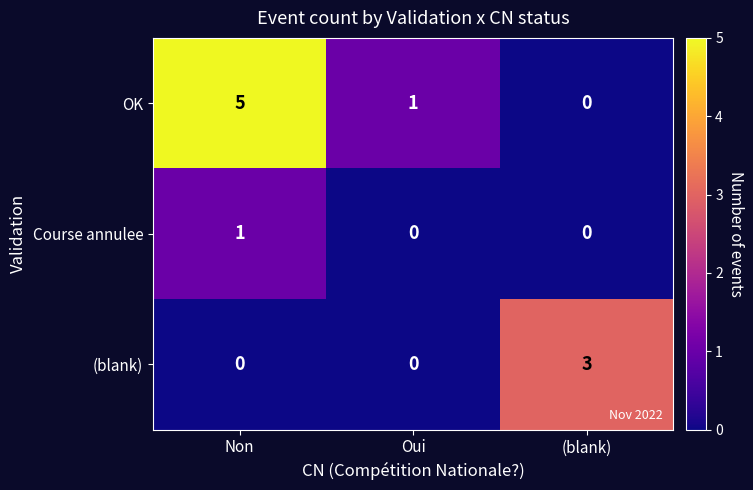

At which category does the chart reach its peak across all series?

Non